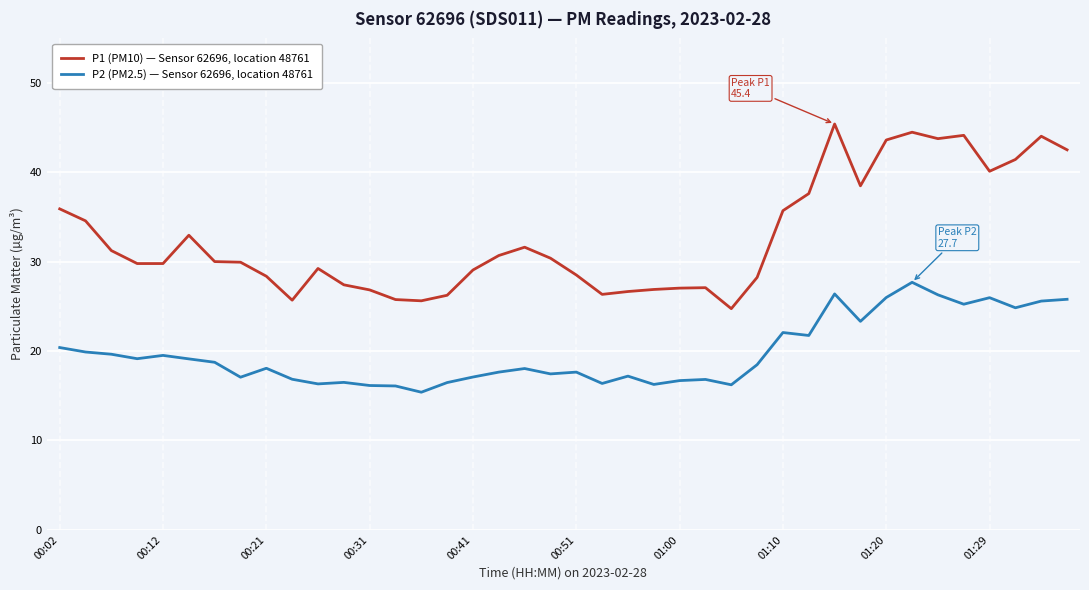

True or false: P2 (PM2.5) — Sensor 62696, location 48761 and P1 (PM10) — Sensor 62696, location 48761 cross at least once.

False